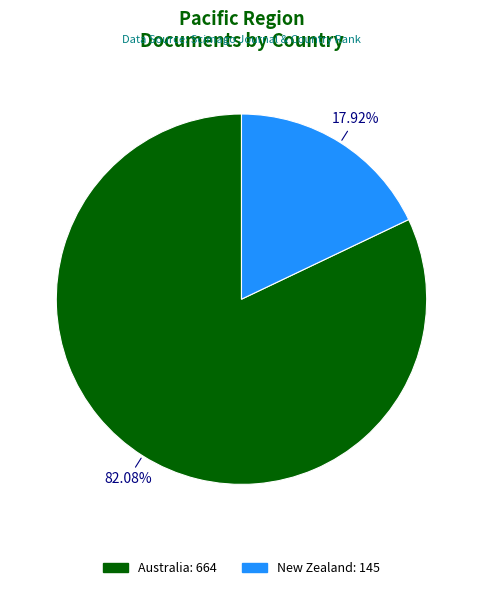

How many slices are in this pie chart?

2